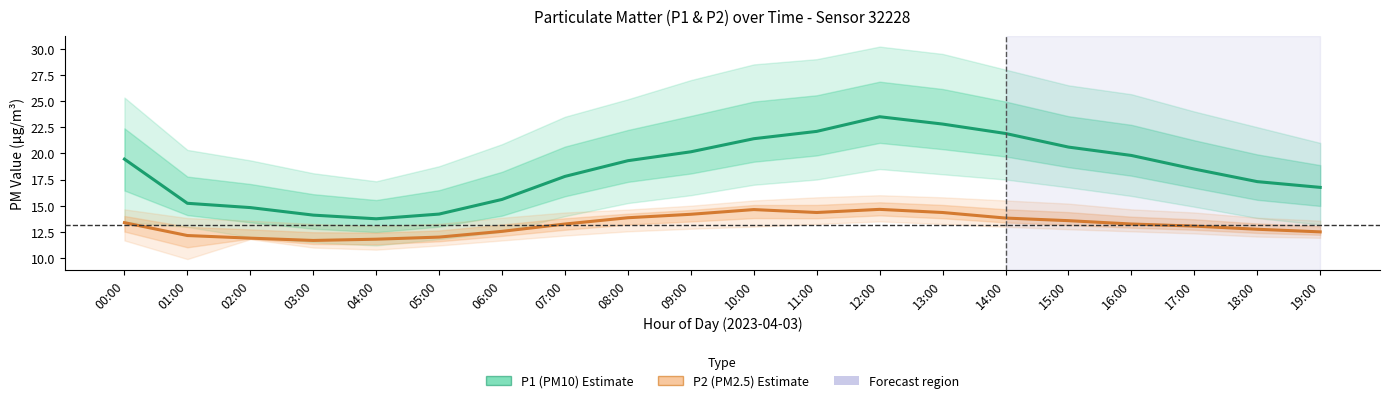

Does the chart display data point markers on the line(s)?

No